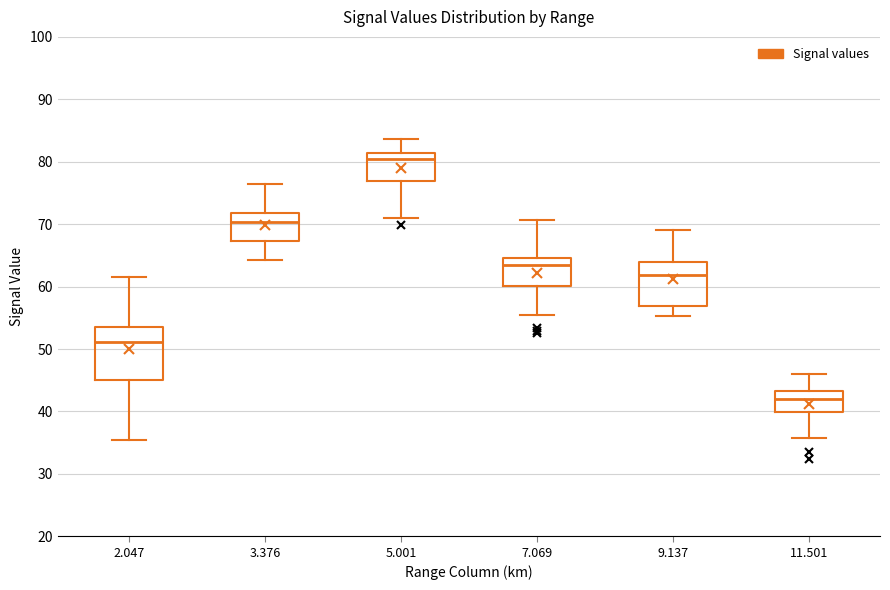

Comparing the boxes themselves (not the whiskers), which one is the tallest?

2.047